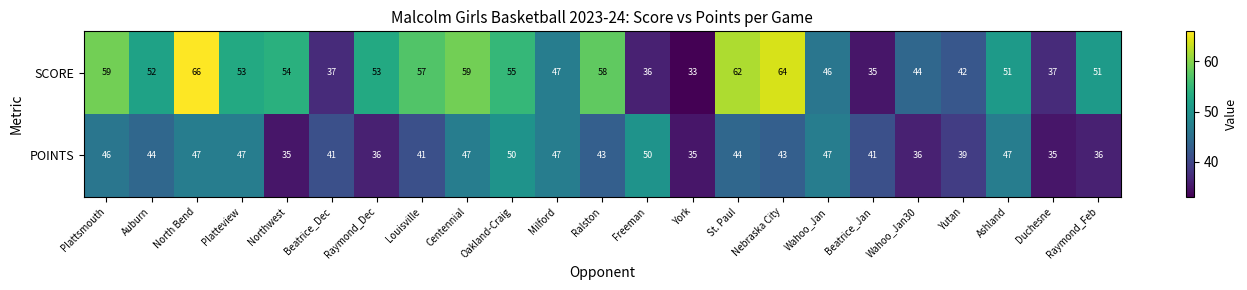

Rank the series by their maximum value, from lowest to highest.

POINTS, SCORE